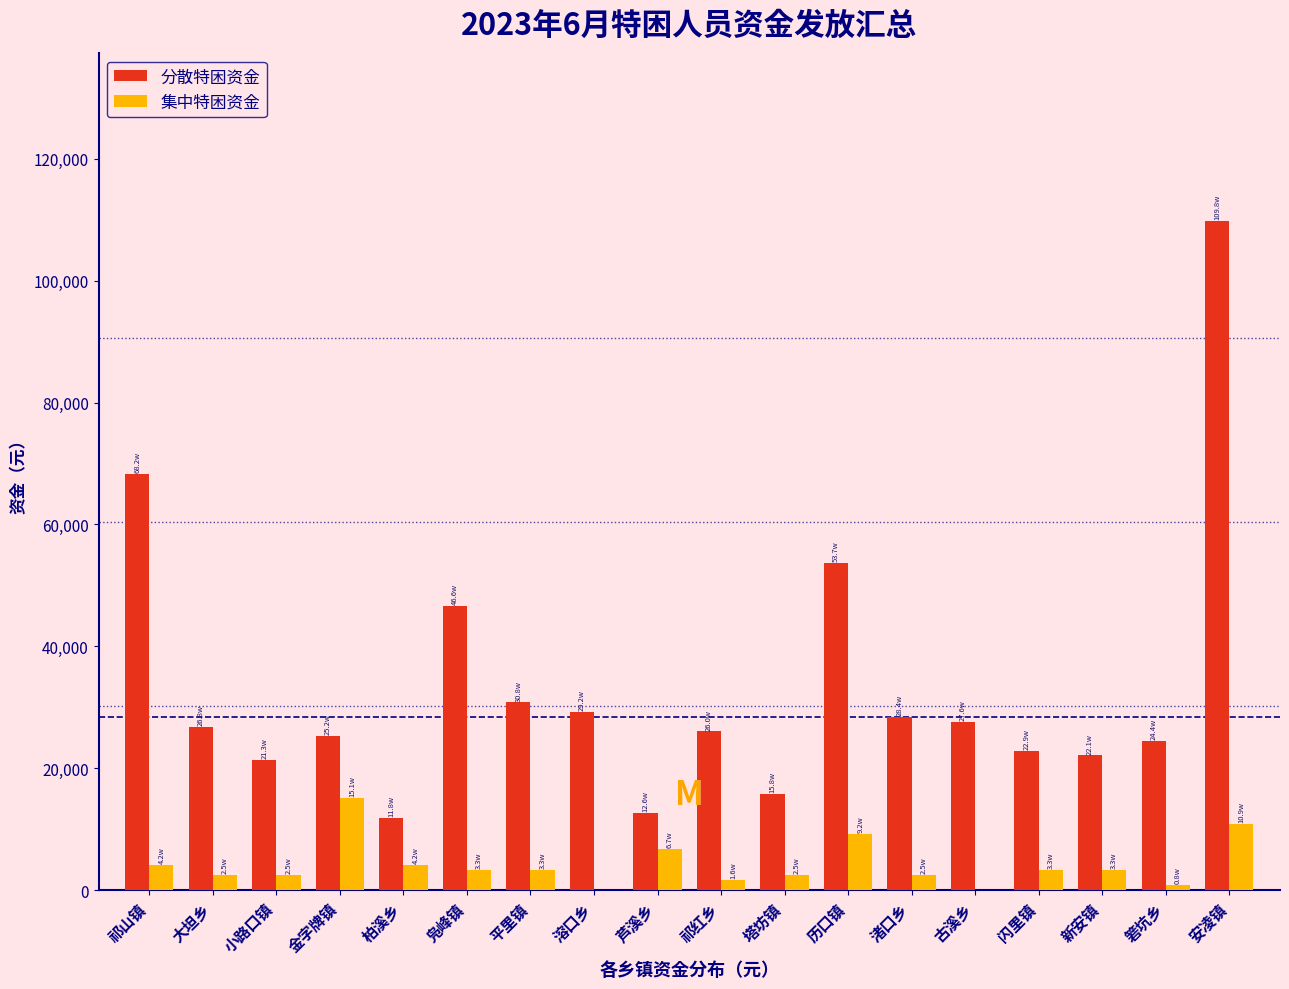

Read the 分散特困资金 value at 金字牌镇.

25280